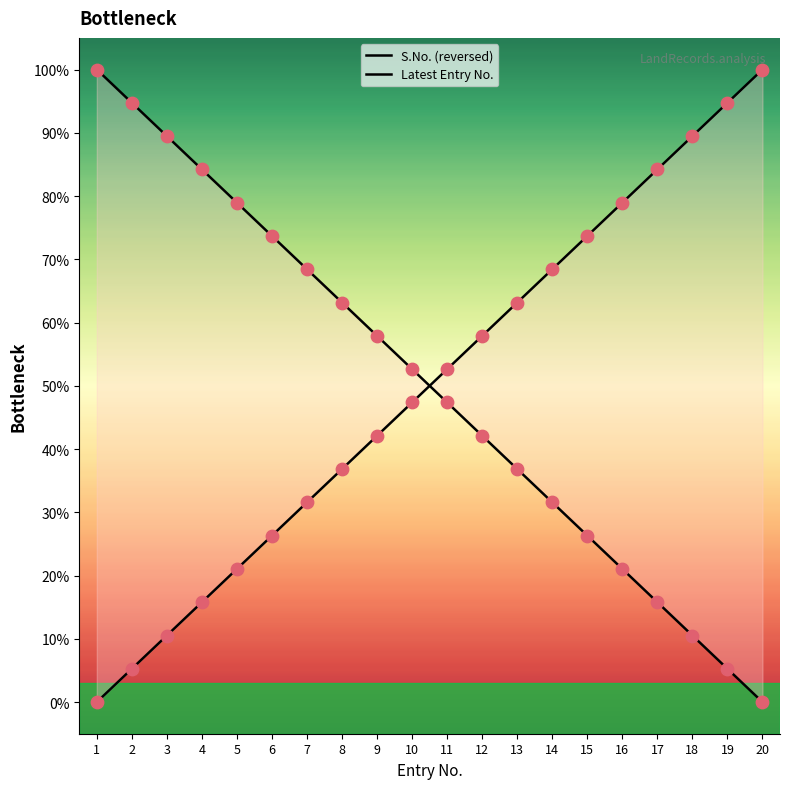

At which category is the sum across all series the highest?

1